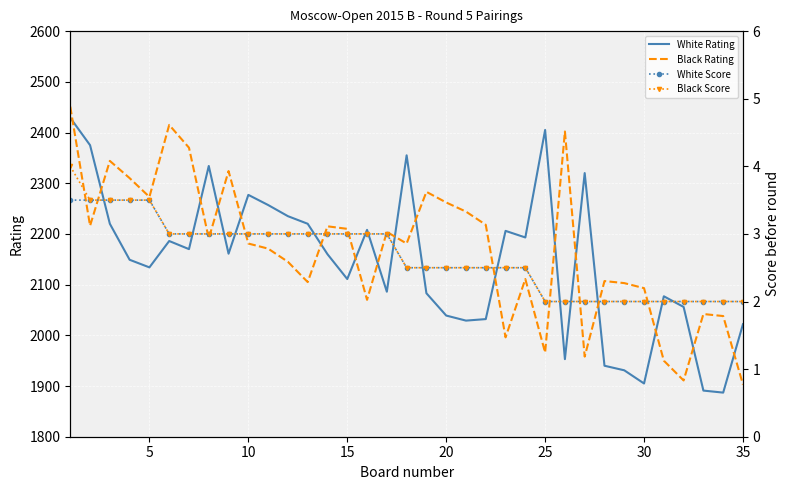

How many lines are shown in the chart?

4